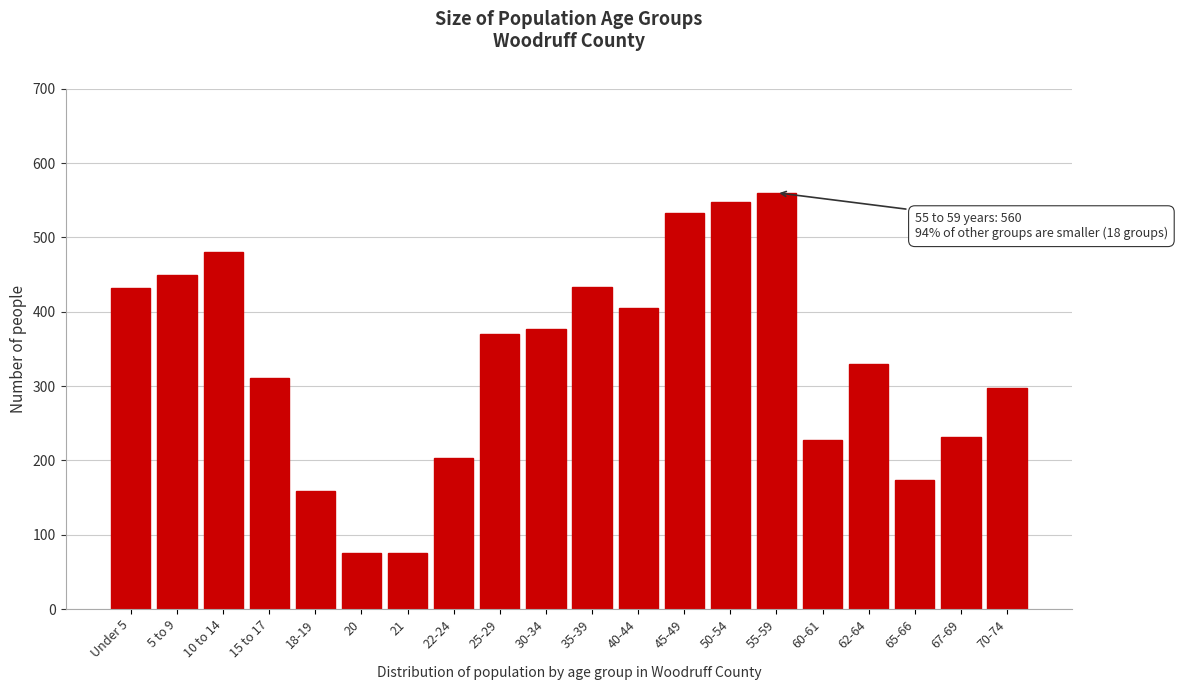

What is the value of the 13th bar from the left?

533